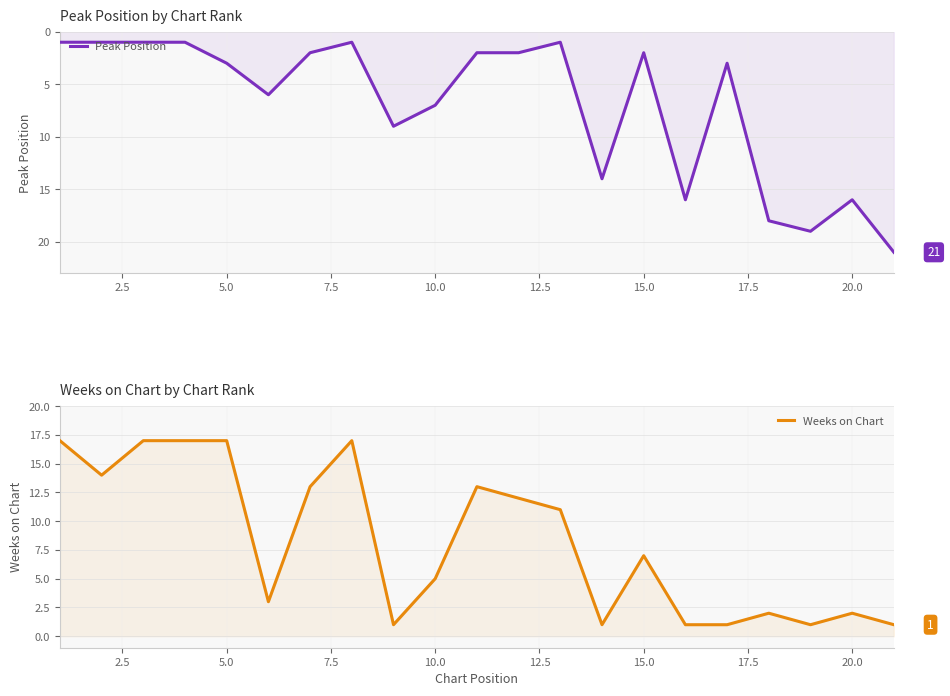

Is the value of Peak Position at 19 greater than the value of Weeks on Chart at 12.5?

Yes